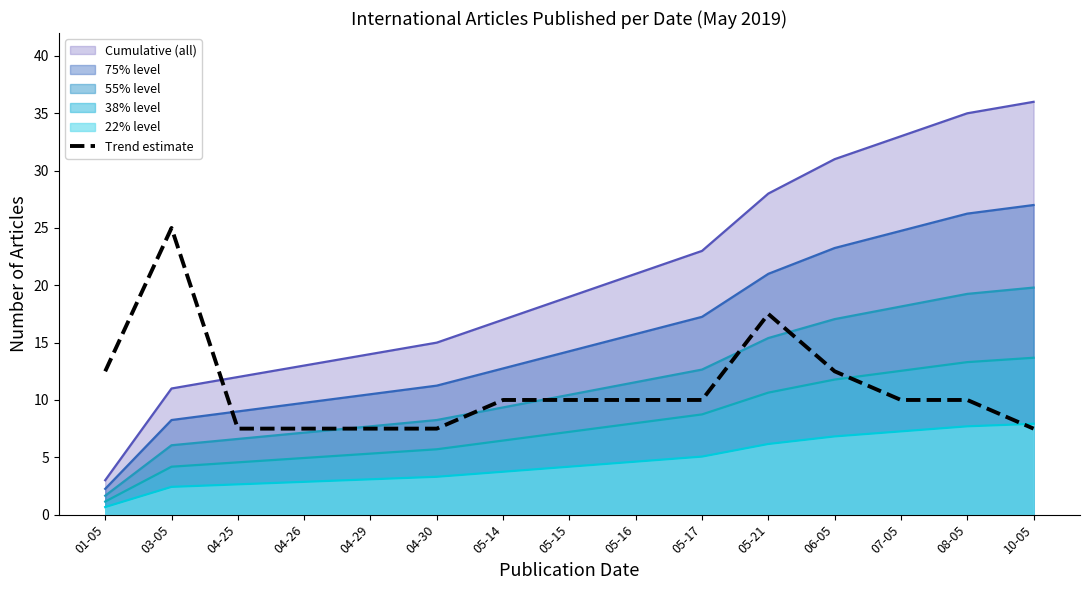

Count the number of data series in this chart.

6